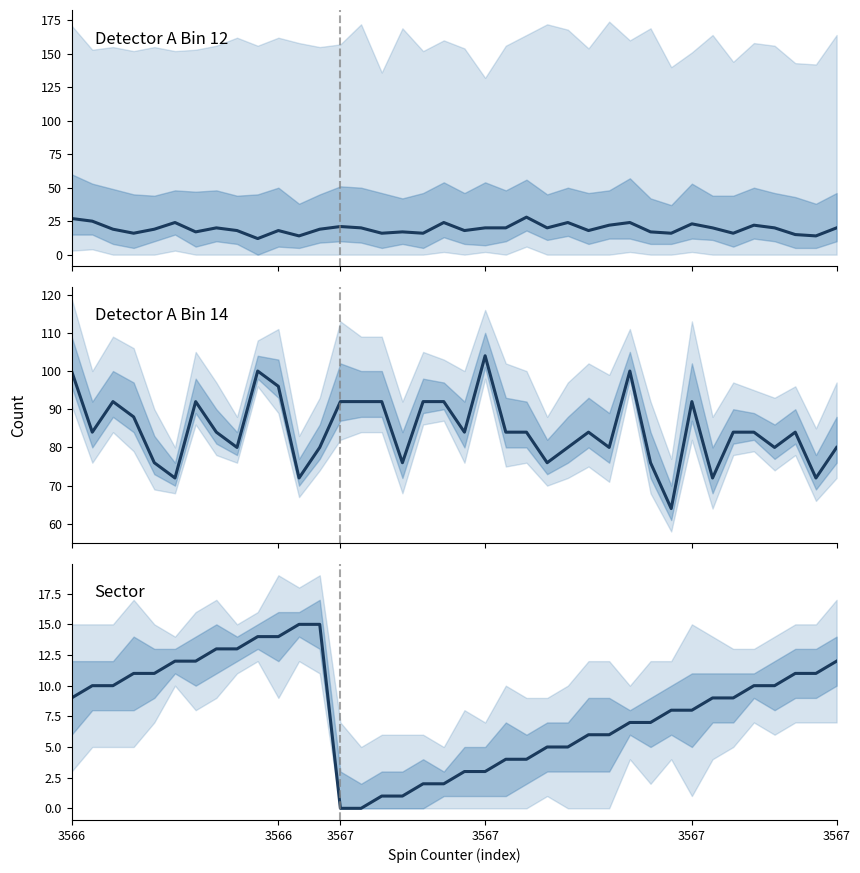

Between which two adjacent categories do Detector A Bin 12 and Sector first intersect?

8 and 9